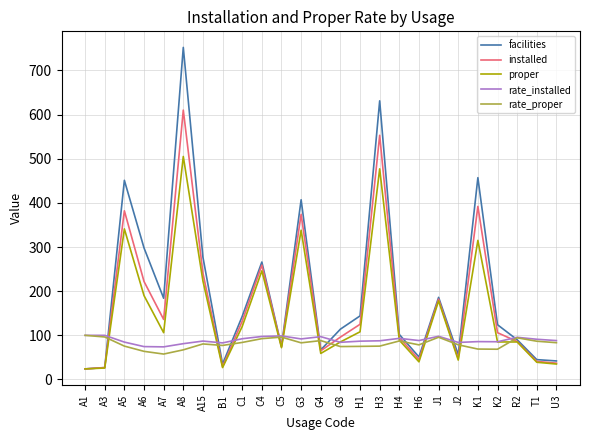

Does the chart have visible grid lines?

Yes